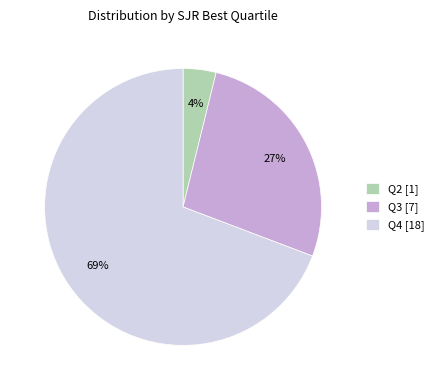

To the nearest percent, what percentage of the pie is Q3?

27%